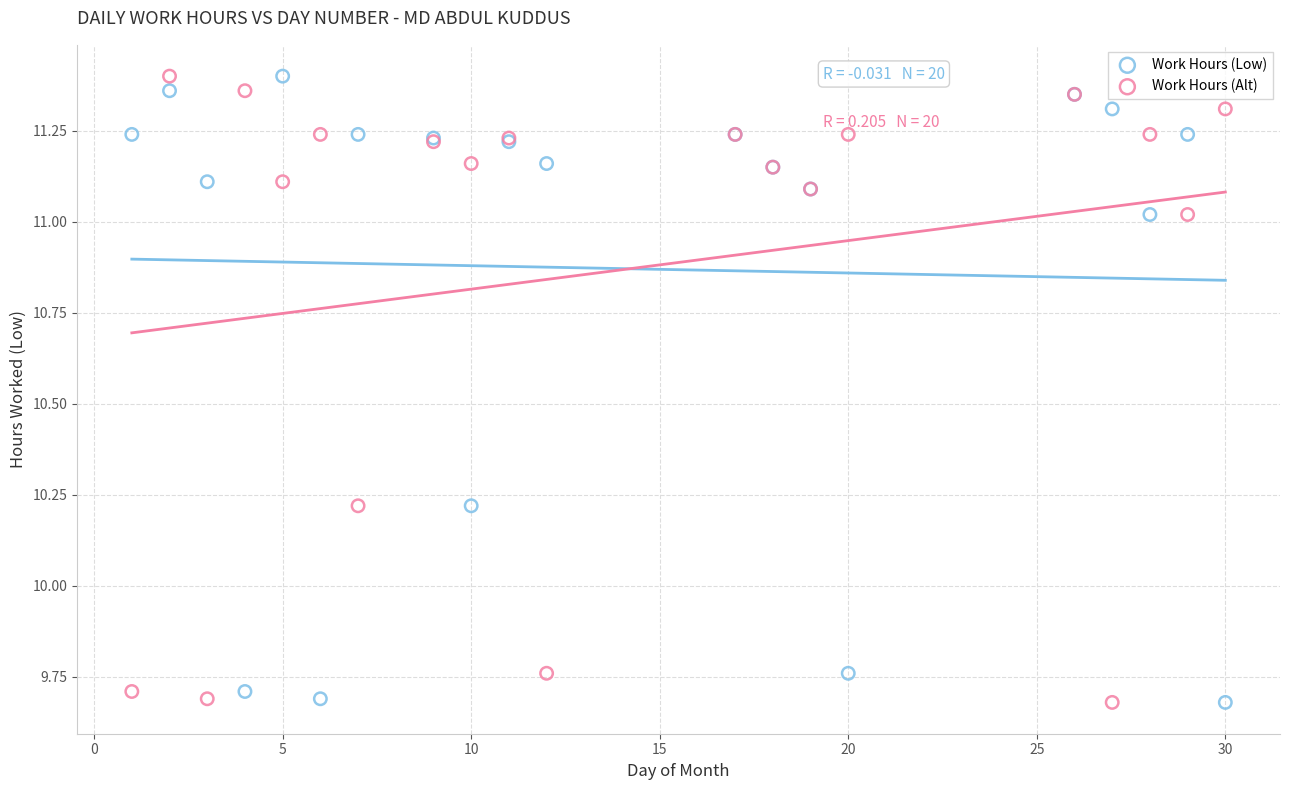

What are all the series names shown in the legend?

Work Hours (Low), Work Hours (Alt)